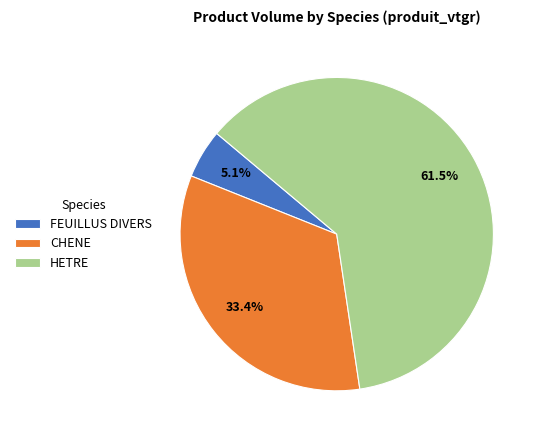

Do CHENE and HETRE together represent more than half of the pie?

Yes